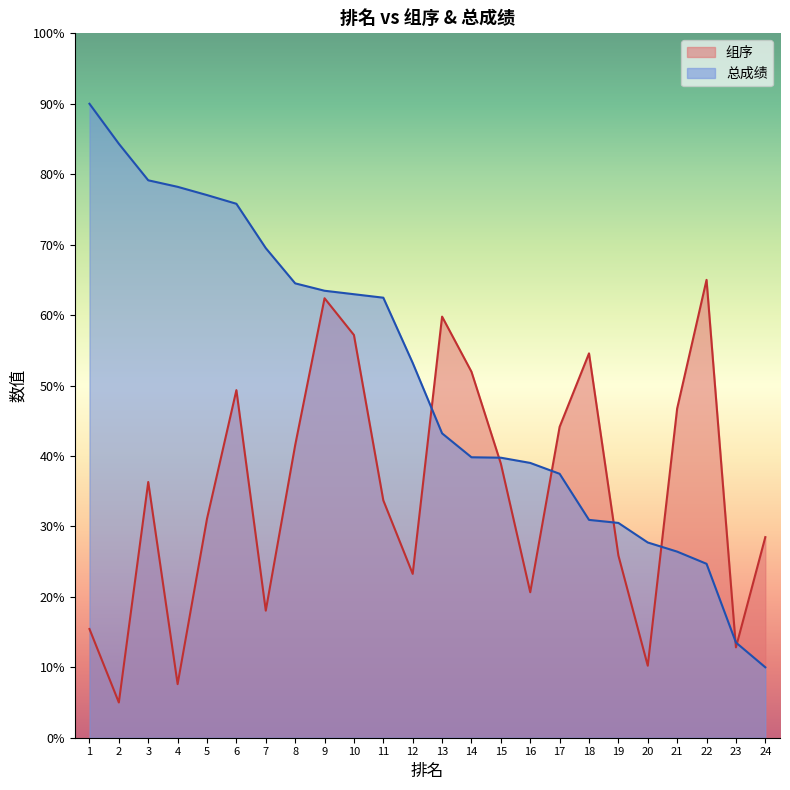

Which series has the largest total across all categories?

总成绩